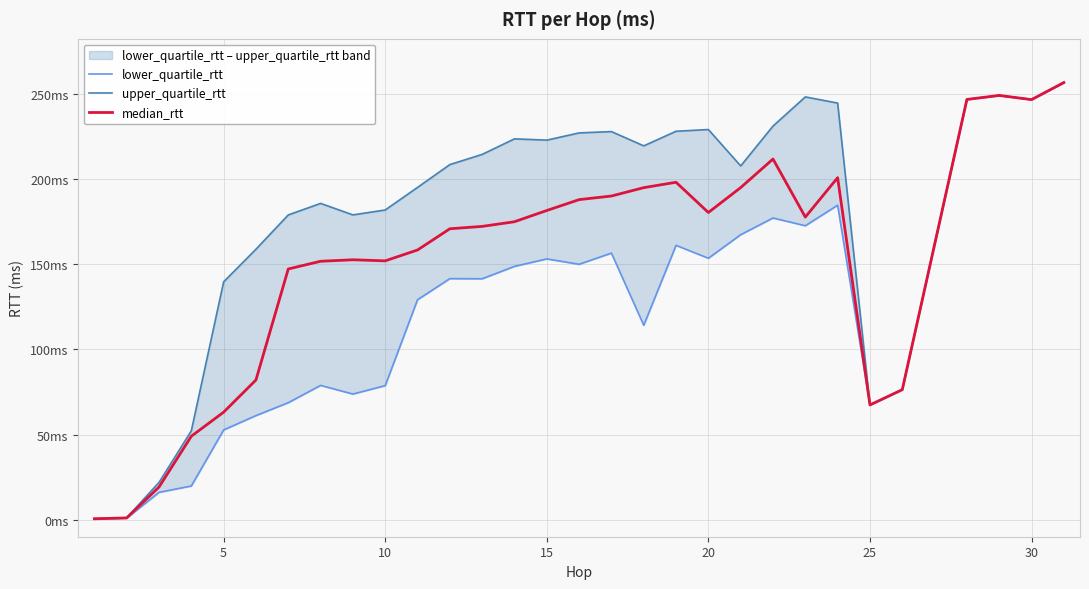

Does the chart have visible grid lines?

Yes